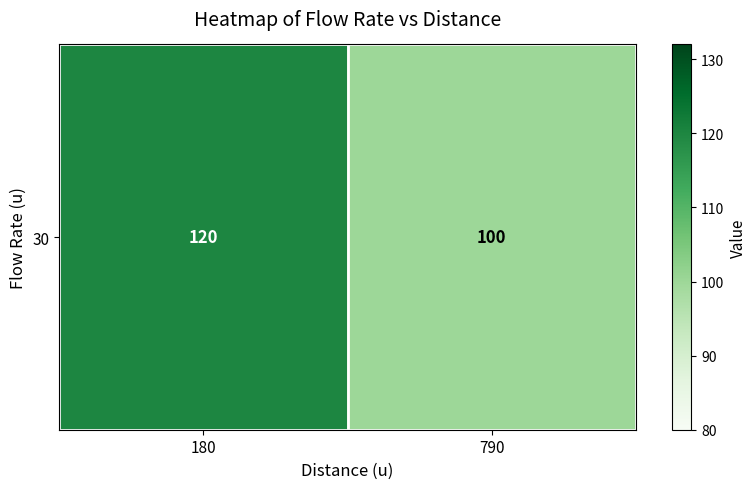

At which category does the chart reach its peak across all series?

180